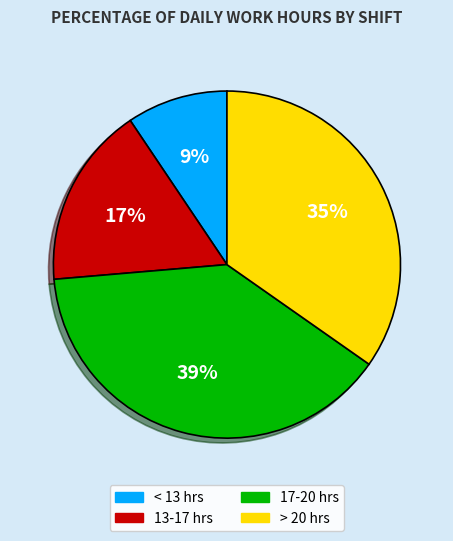

Rank the categories by value from lowest to highest.

< 13 hrs, 13-17 hrs, > 20 hrs, 17-20 hrs